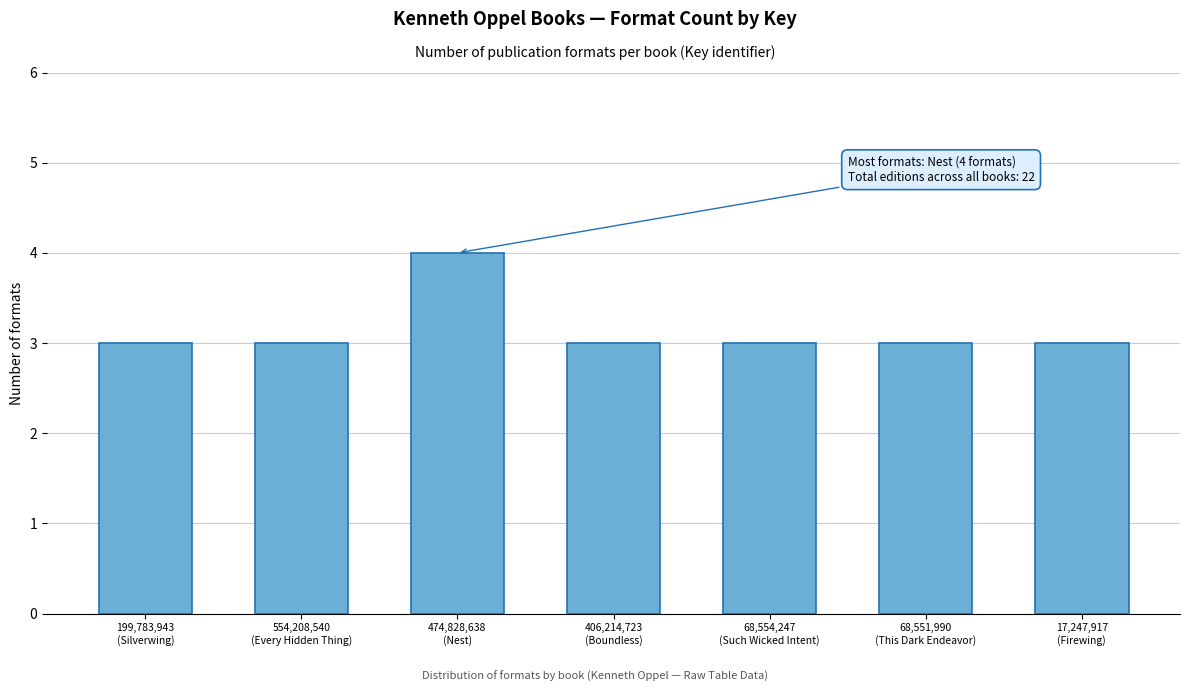

Reading left to right, extract all data points from this chart.

3	3	4	3	3	3	3